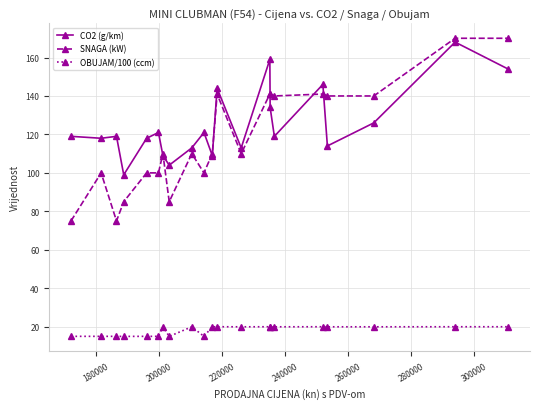

What is the smallest value displayed?

15.0